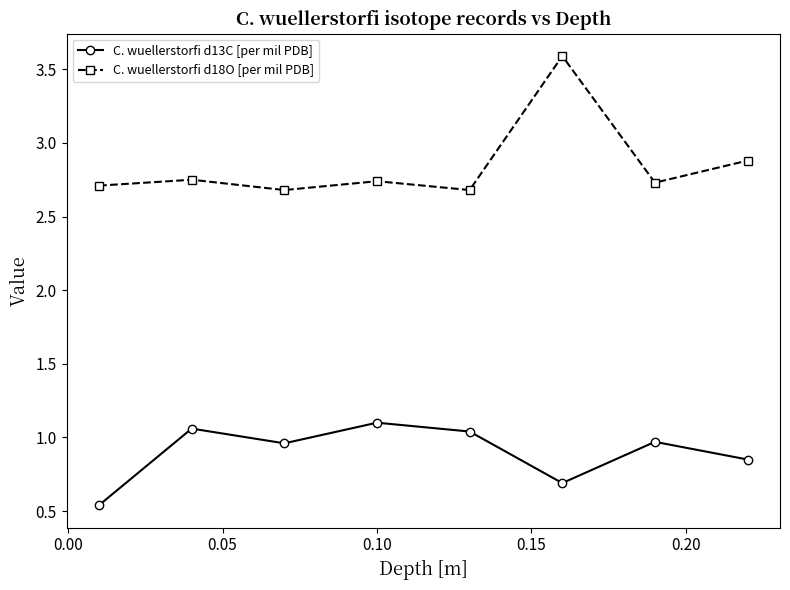

What is the maximum value shown in the chart?

3.6